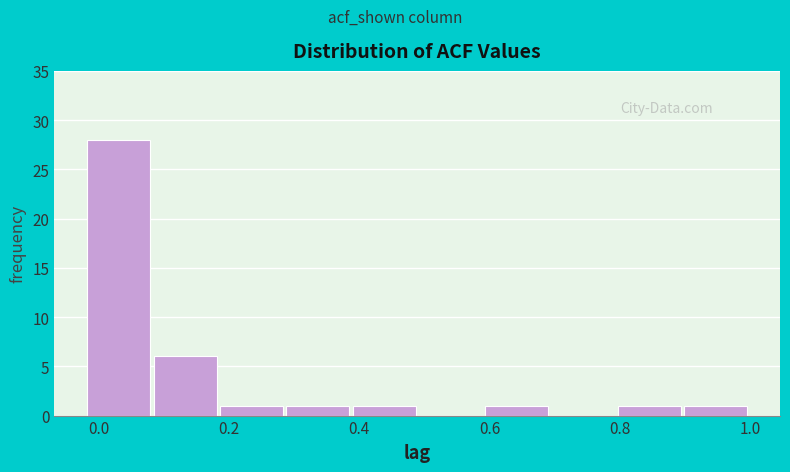

Reading left to right, list every bar in this chart as the range it spans on the x-axis followed by its height. Neither the bar edges nor the heights are printed on the chart, so give them approximately, as read against the axes.

-0.02 to 0.08: 28
0.08 to 0.18: 6
0.18 to 0.28: 1
0.28 to 0.38: 1
0.38 to 0.50: 1
0.50 to 0.60: 0
0.60 to 0.70: 1
0.70 to 0.80: 0
0.80 to 0.90: 1
0.90 to 1.00: 1